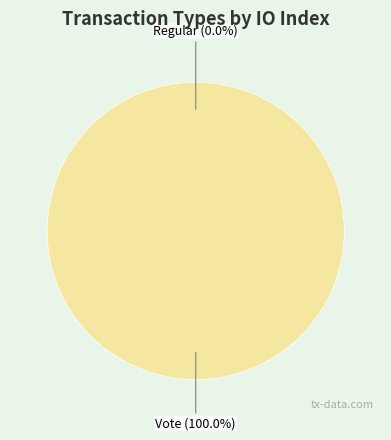

Rank the categories by value from lowest to highest.

Regular (io_index=0), Vote (io_index=3)